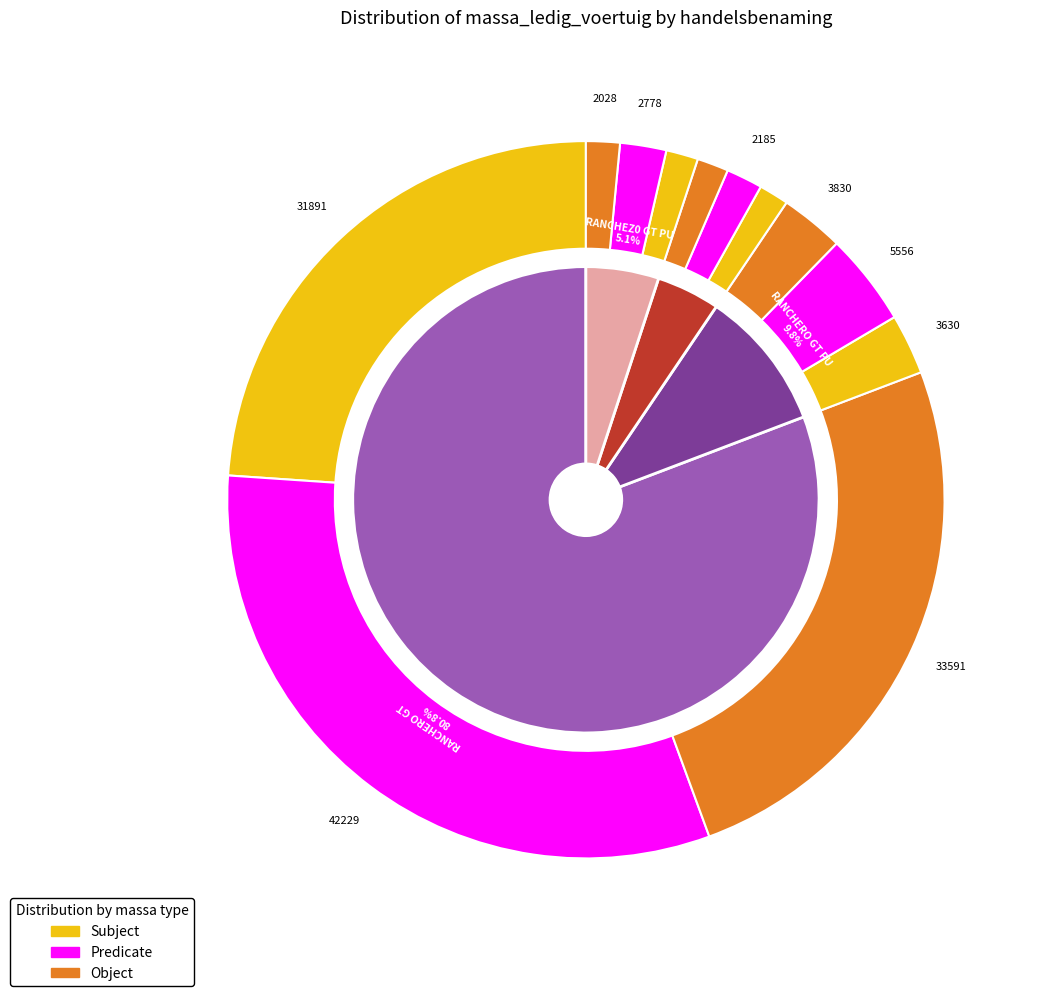

Between RANCHERO GT and RANCHERO GT, which is larger?

RANCHERO GT